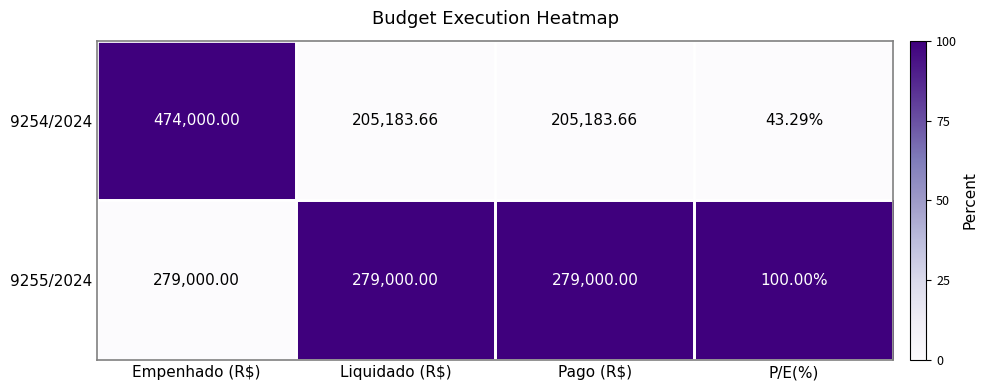

What is the maximum value shown in the chart?

474000.0